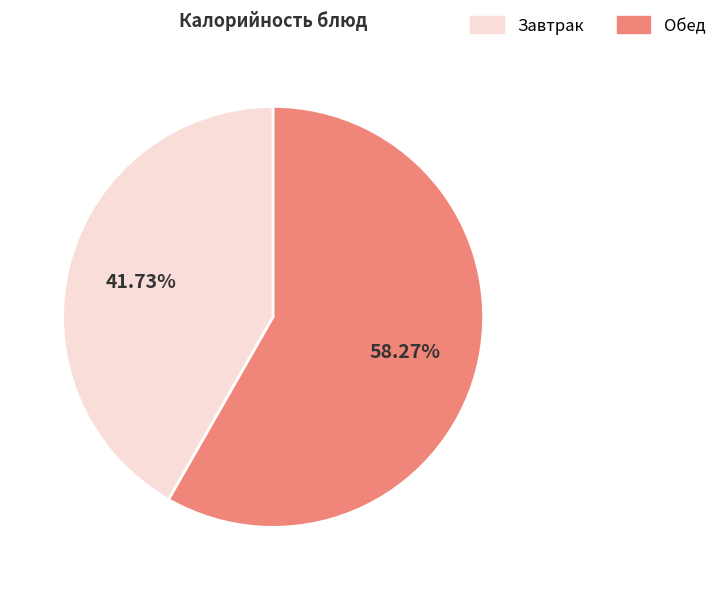

Is there any slice that represents more than half of the pie?

Yes